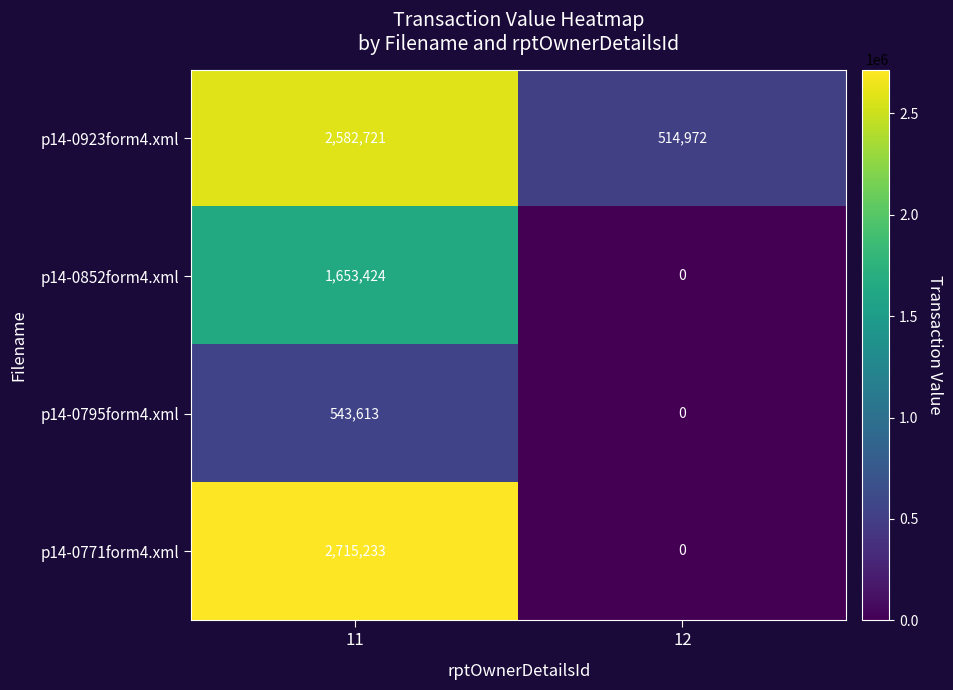

At which category is the sum across all series the highest?

11